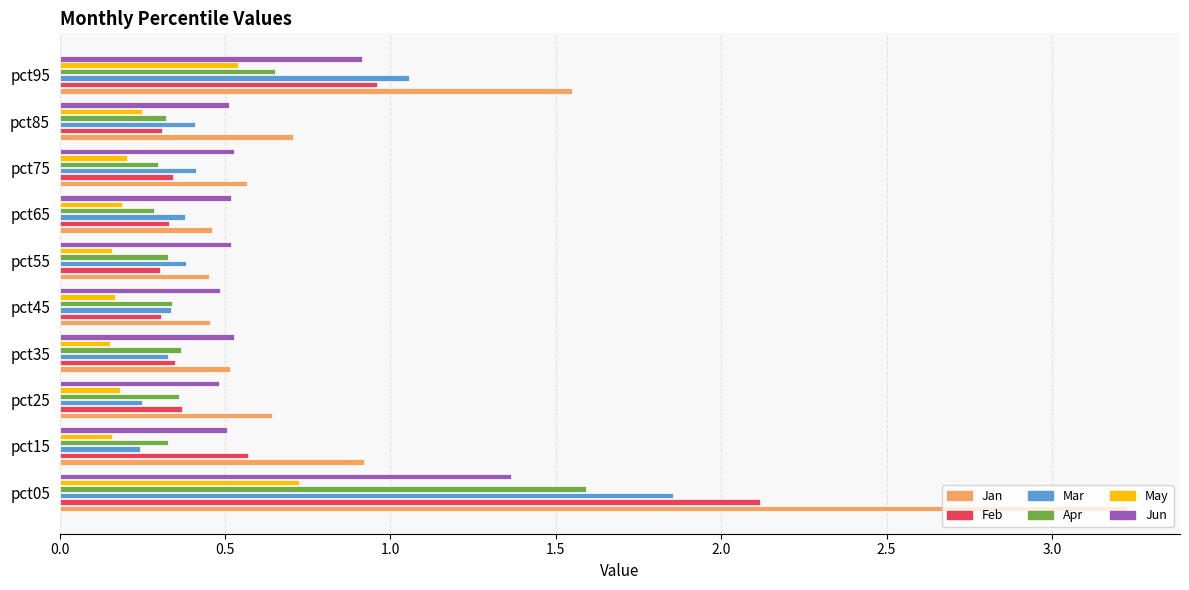

Is it true that Jan equals 0.6 at pct25?

True